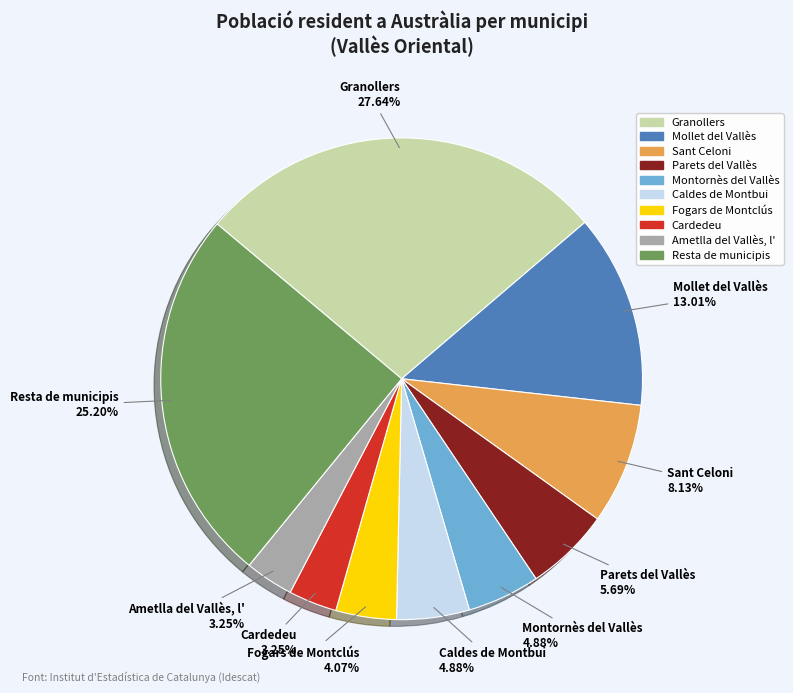

Between Sant Celoni and Caldes de Montbui, which is larger?

Sant Celoni